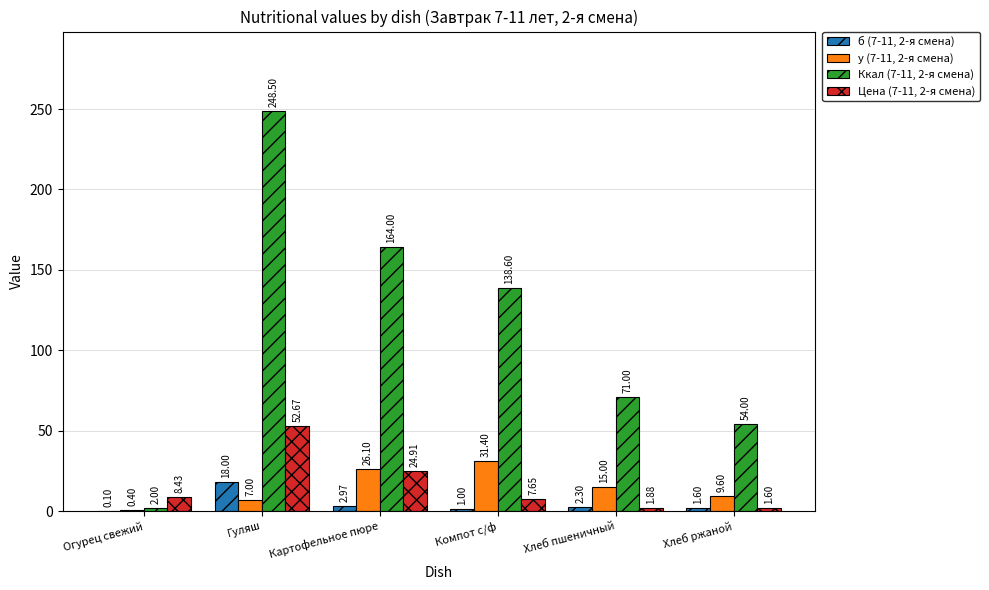

At which category is the sum across all series the highest?

Гуляш